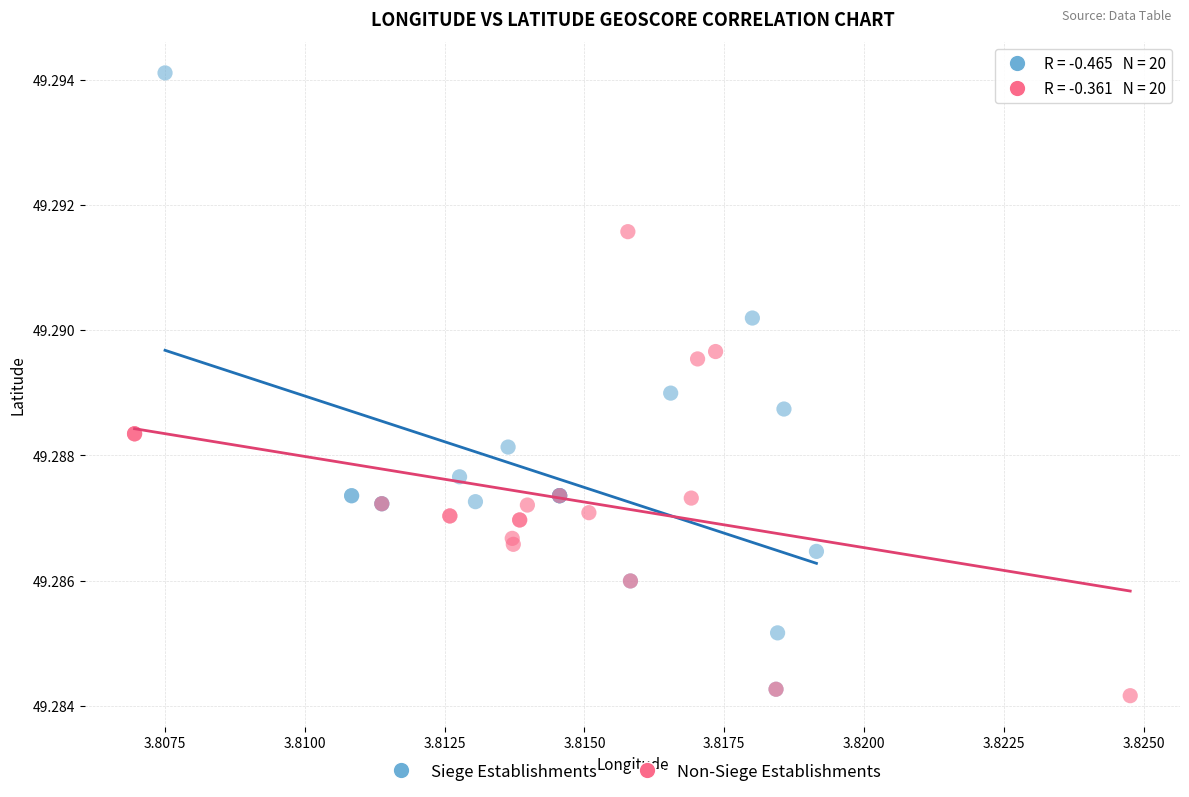

Which series contains the highest Y value?

Siege Establishments